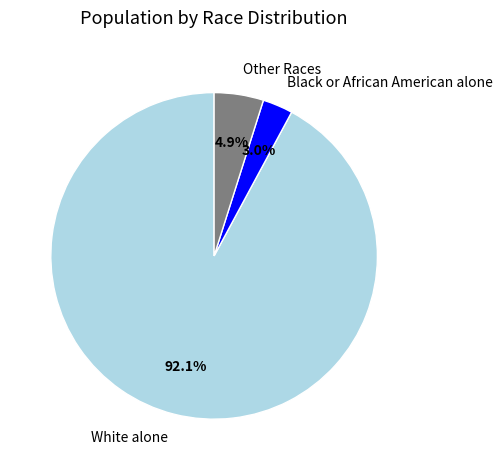

To the nearest percent, what is the difference between the largest and smallest slice percentages?

89%